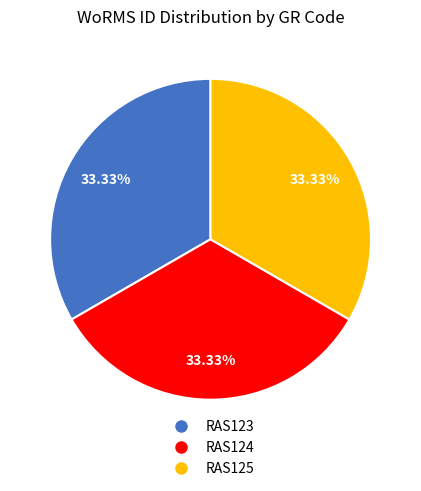

Combined, do RAS124 and RAS125 account for over 50%?

Yes